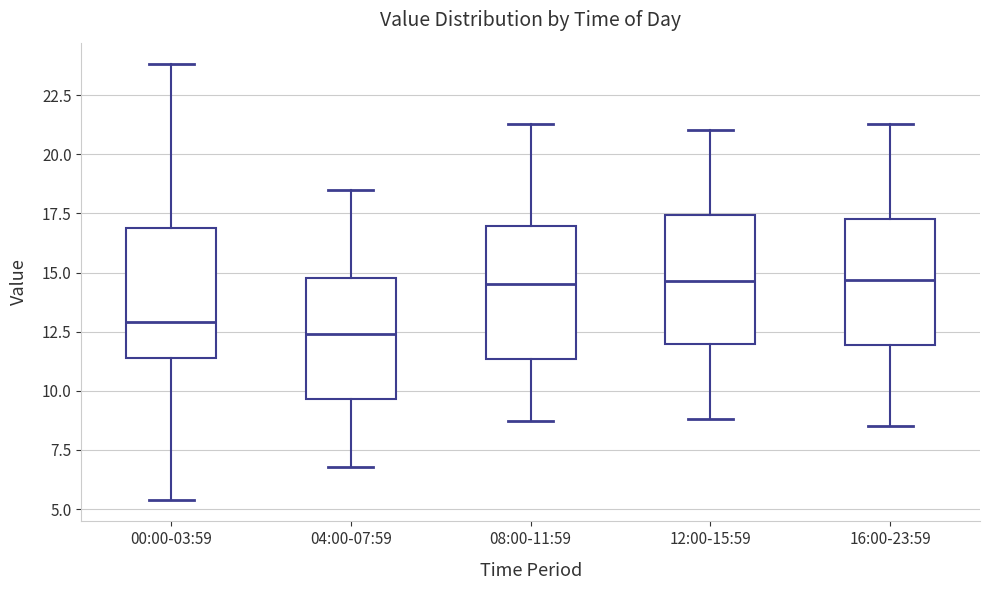

Reading left to right, read every box against the y-axis: the position of its median line, the range the box covers, and the ends of its whiskers. The values are not printed on the chart, so give them approximately, as read against the axis.

00:00-03:59: median 13.0, box 11.5 to 17.0, whiskers 5.5 to 24.0
04:00-07:59: median 12.5, box 9.5 to 15.0, whiskers 7.0 to 18.5
08:00-11:59: median 14.5, box 11.5 to 17.0, whiskers 8.5 to 21.5
12:00-15:59: median 14.5, box 12.0 to 17.5, whiskers 9.0 to 21.0
16:00-23:59: median 14.5, box 12.0 to 17.5, whiskers 8.5 to 21.5